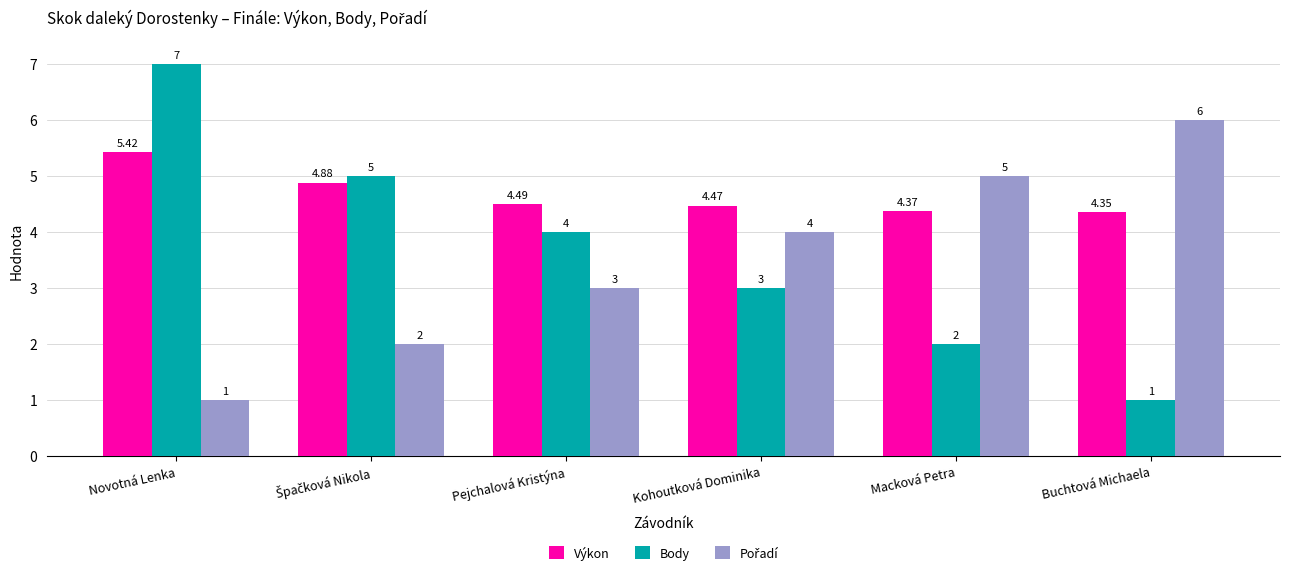

How many bars are there in total?

18